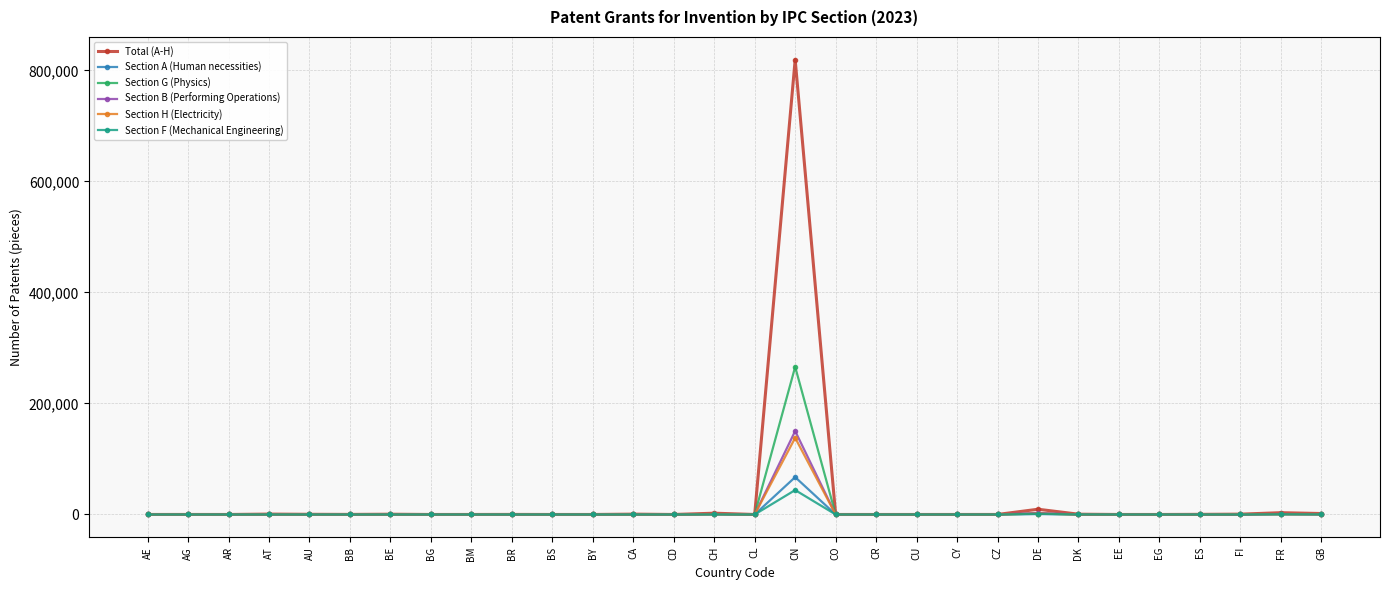

What is the spread (max minus min) of values at CR?

1